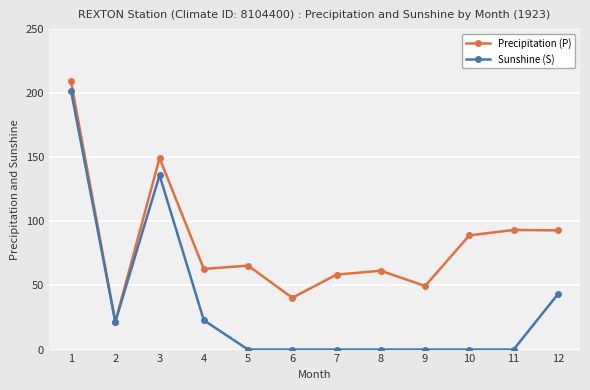

What is the spread (max minus min) of values at 11?

93.3